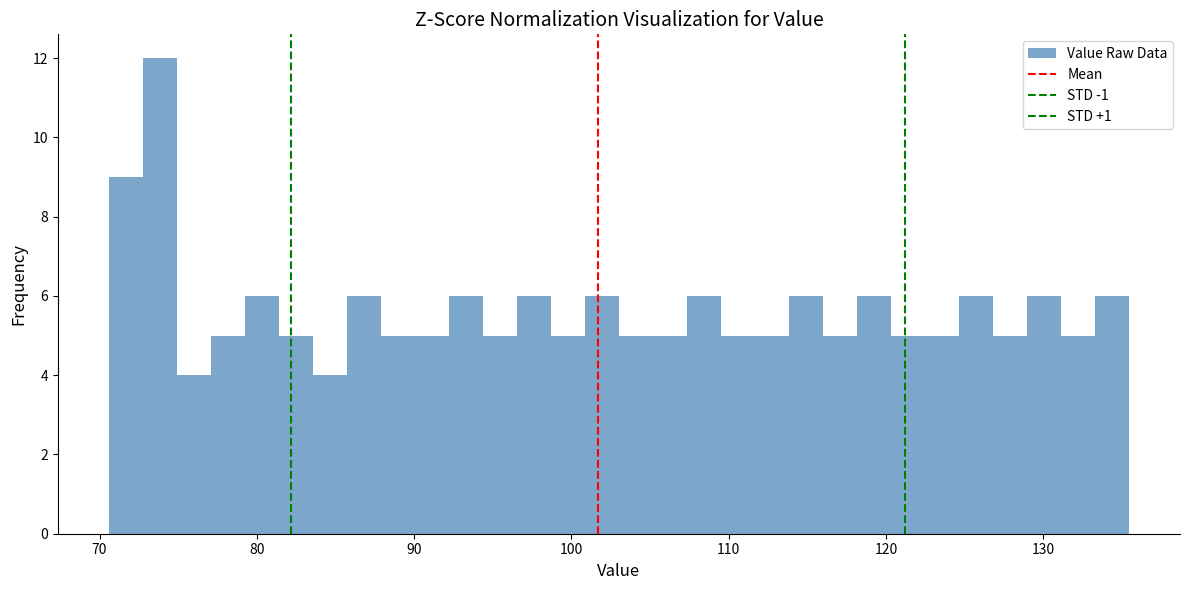

Around what value on the x-axis is the tallest bar? Give the approximate position of its centre, as read against the axis.

74